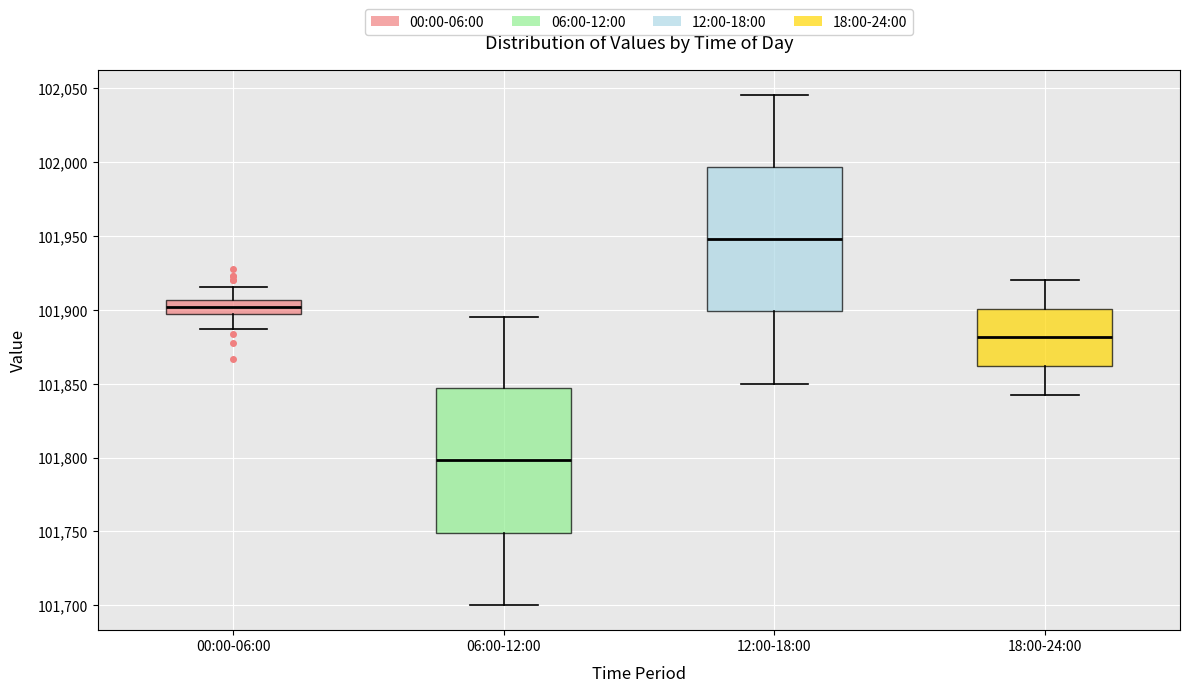

Reading left to right, transcribe this box plot: for each box, give where its median line is, the range the box spans, and where its two whiskers end, as read against the y-axis. The values are not printed on the chart, so give them approximately, as read against the axis.

00:00-06:00: median 101900, box 101895 to 101905, whiskers 101885 to 101915
06:00-12:00: median 101800, box 101750 to 101845, whiskers 101700 to 101895
12:00-18:00: median 101950, box 101900 to 101995, whiskers 101850 to 102045
18:00-24:00: median 101880, box 101860 to 101900, whiskers 101840 to 101920